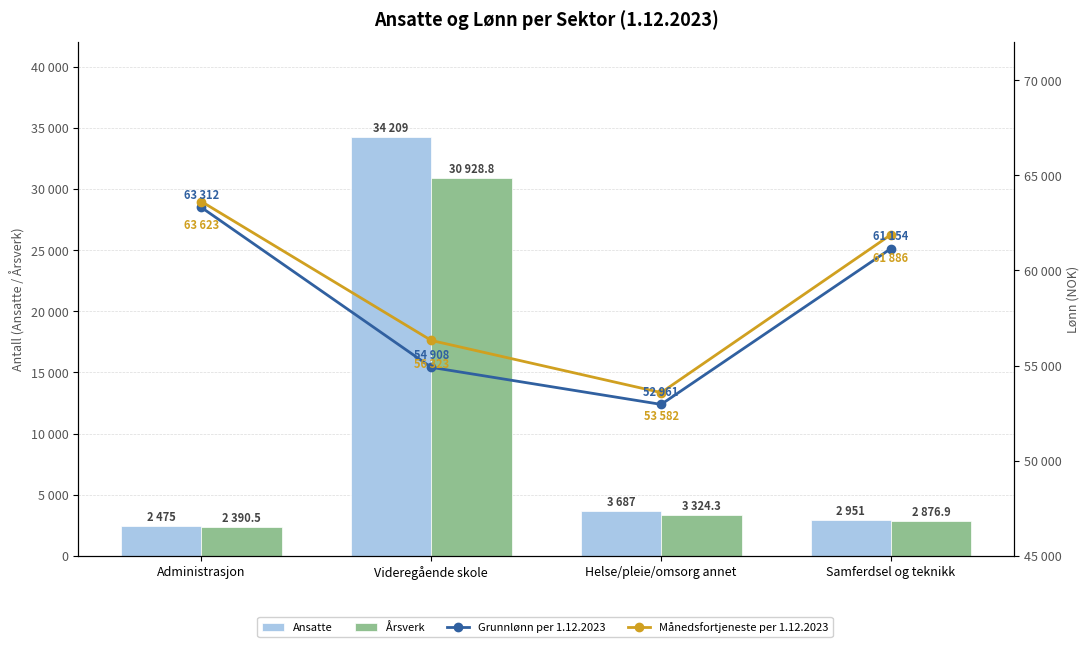

The value of Årsverk at Samferdsel og teknikk is 800.3. True or false?

False